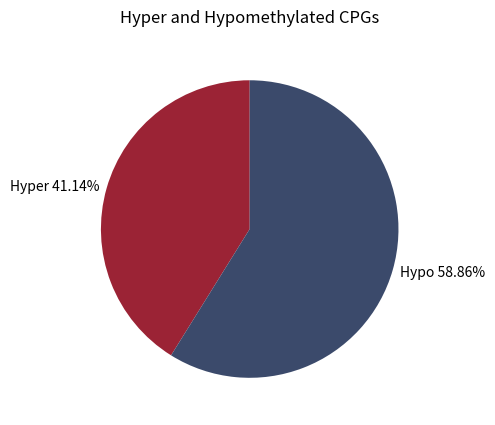

Between Hypo 58.86% and Hyper 41.14%, which is larger?

Hypo 58.86%